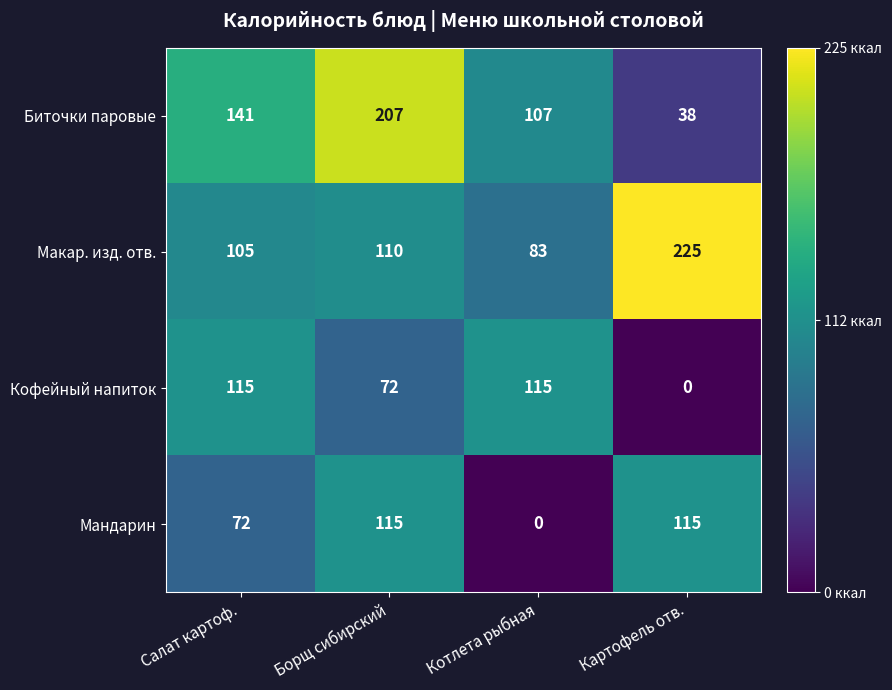

Reading left to right, transcribe all the data shown in this chart.

Биточки паровые: Салат картоф.=141	Борщ сибирский=207	Котлета рыбная=107	Картофель отв.=38
Макар. изд. отв.: Салат картоф.=105	Борщ сибирский=110	Котлета рыбная=83	Картофель отв.=225
Кофейный напиток: Салат картоф.=115	Борщ сибирский=72	Котлета рыбная=115	Картофель отв.=0
Мандарин: Салат картоф.=72	Борщ сибирский=115	Котлета рыбная=0	Картофель отв.=115